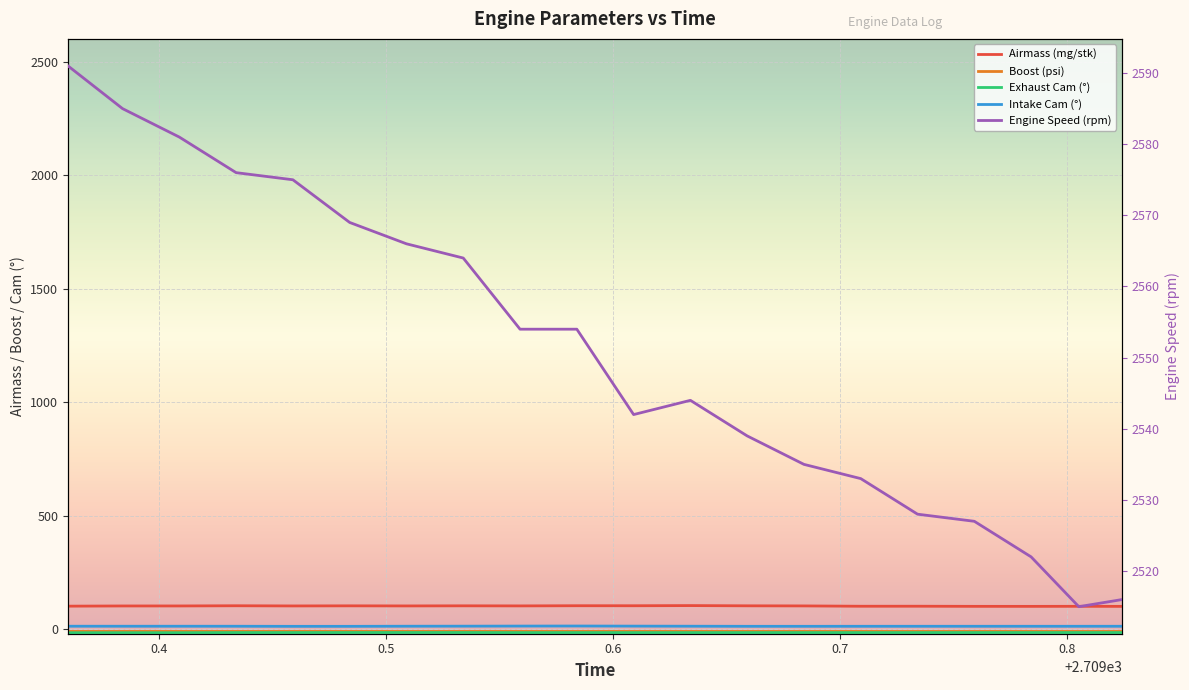

What is the maximum value for Intake Cam (°)?

13.9